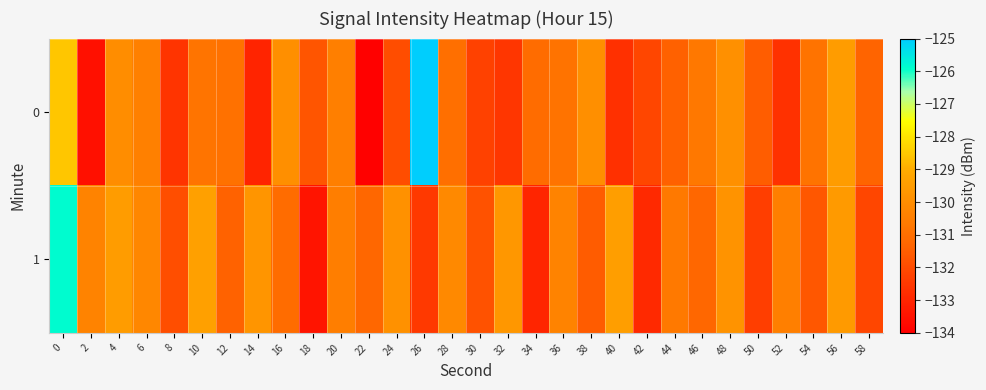

Reading left to right, what are all the values shown in this chart?

0: 0=-128.5	2=-133.6	4=-130.0	6=-130.4	8=-132.6	10=-130.8	12=-130.9	14=-133.0	16=-129.9	18=-131.7	20=-130.5	22=-133.9	24=-132.0	26=-125.0	28=-131.0	30=-132.3	32=-132.6	34=-131.1	36=-130.9	38=-129.9	40=-132.7	42=-132.1	44=-131.4	46=-130.7	48=-129.9	50=-131.5	52=-132.7	54=-130.8	56=-129.5	58=-131.4
1: 0=-125.9	2=-130.3	4=-129.5	6=-130.2	8=-131.9	10=-129.4	12=-131.4	14=-129.7	16=-131.0	18=-133.4	20=-130.5	22=-131.2	24=-129.9	26=-132.5	28=-130.1	30=-131.8	32=-129.7	34=-133.0	36=-130.3	38=-131.6	40=-129.4	42=-132.9	44=-130.7	46=-131.2	48=-129.8	50=-132.3	52=-130.5	54=-131.7	56=-129.5	58=-132.1